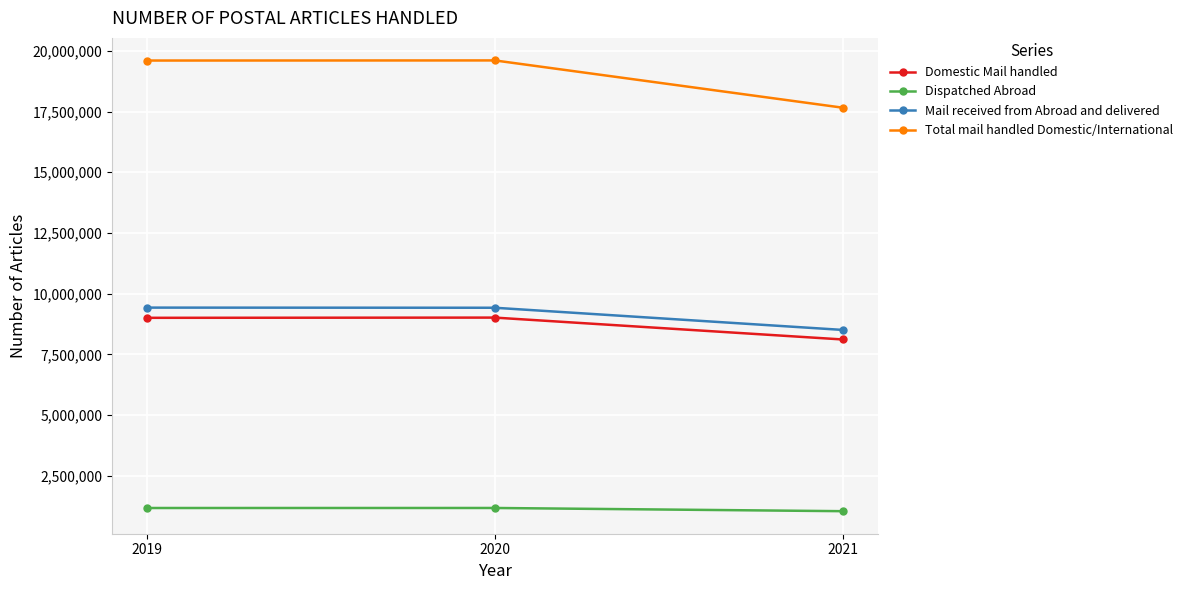

What is the minimum value for Dispatched Abroad?

1040461